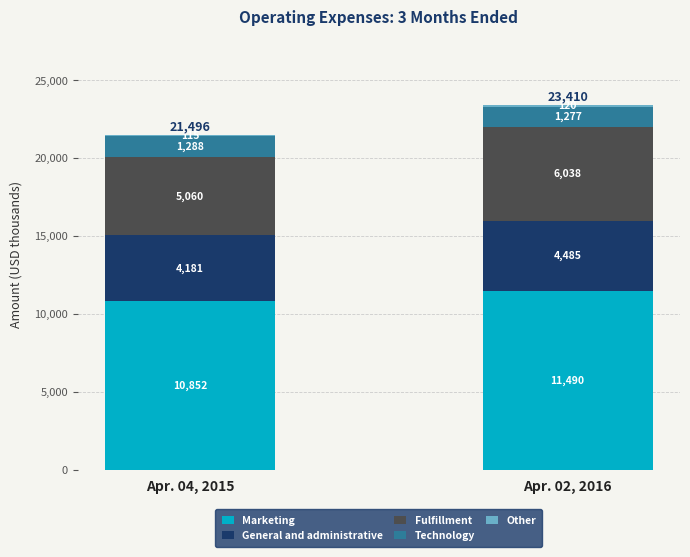

What is the average value of the Marketing series?

11171